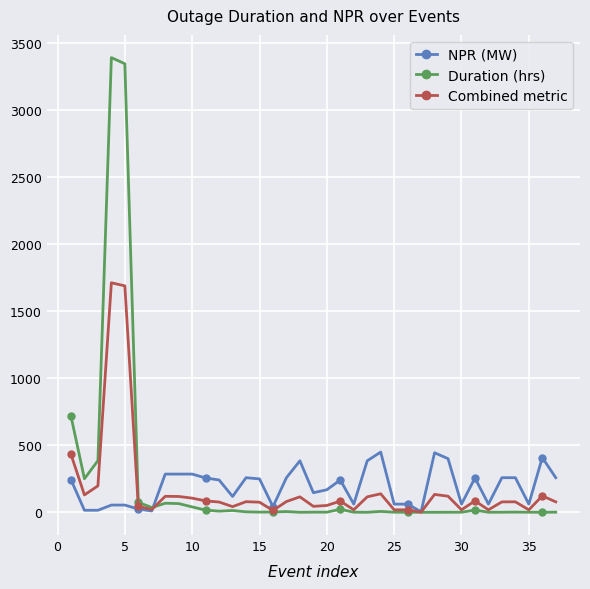

What is the maximum value shown in the chart?

3391.1